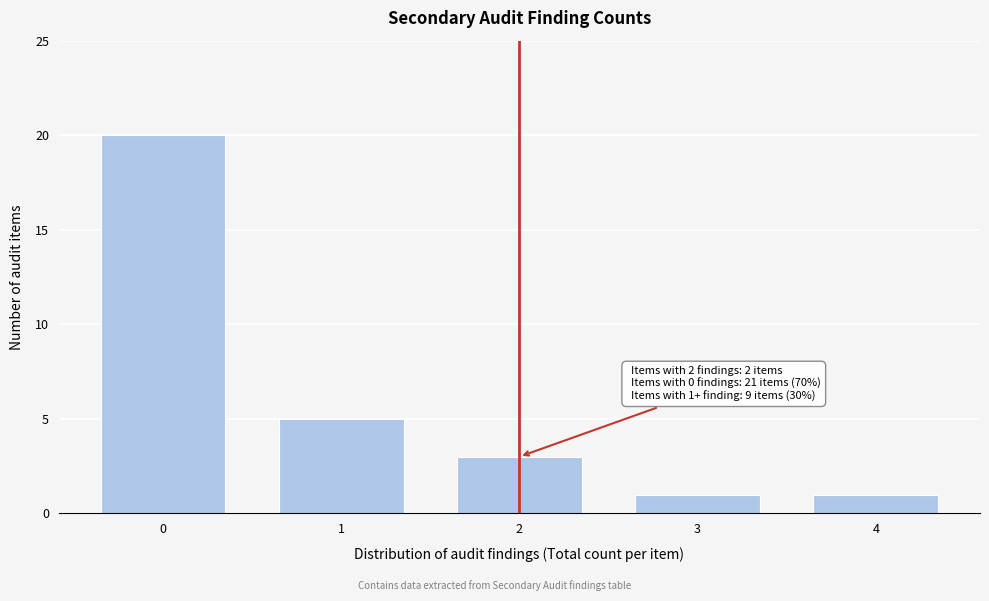

Reading left to right, list all the values displayed in this chart.

0=20	1=5	2=3	3=1	4=1